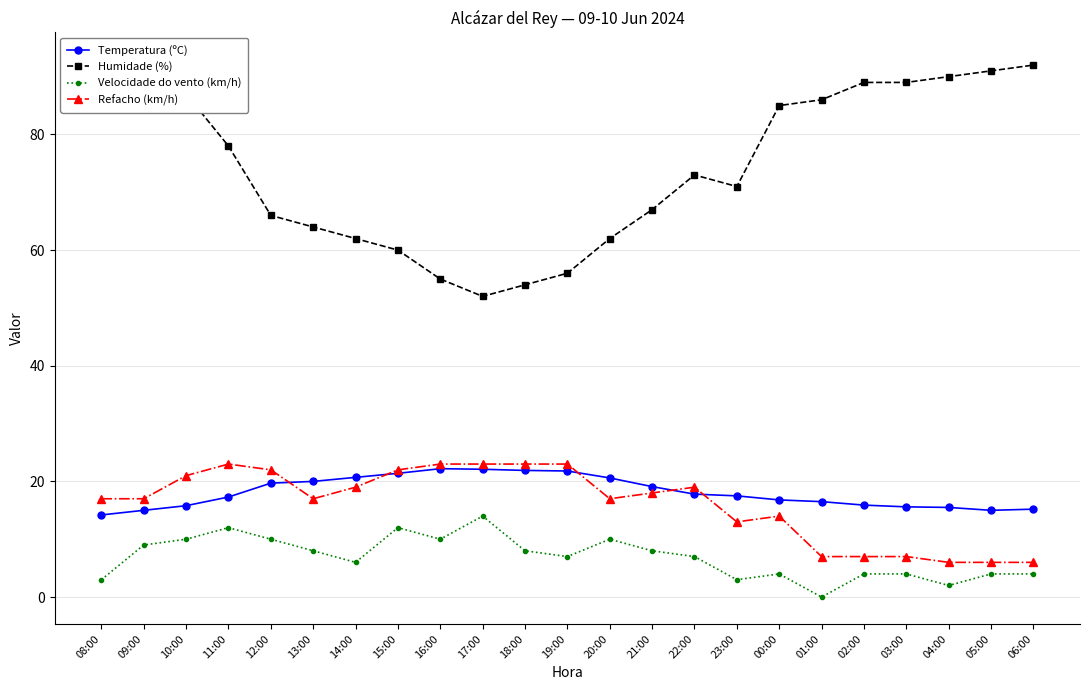

What is the label of the 6th point from the right?

01:00